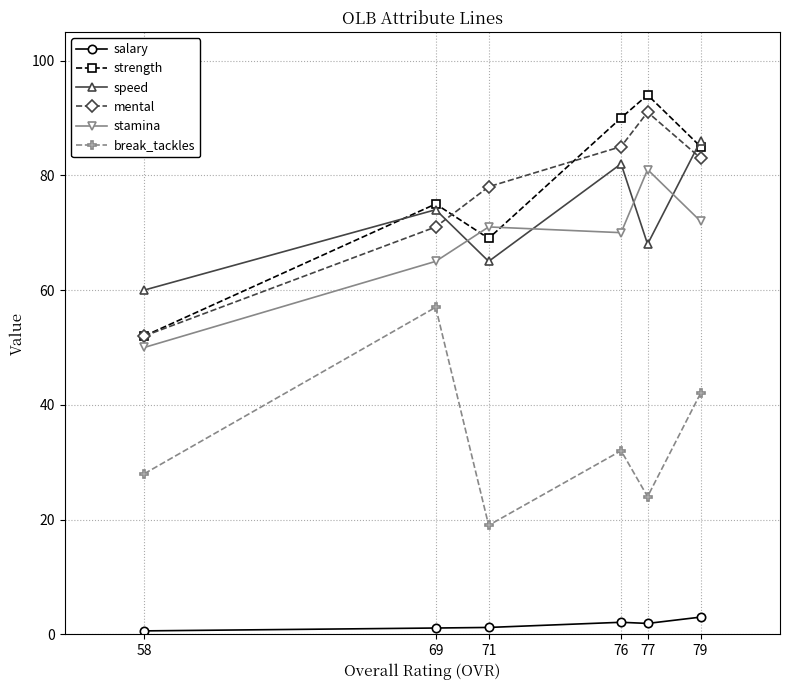

Which series has the widest spread of values?

strength